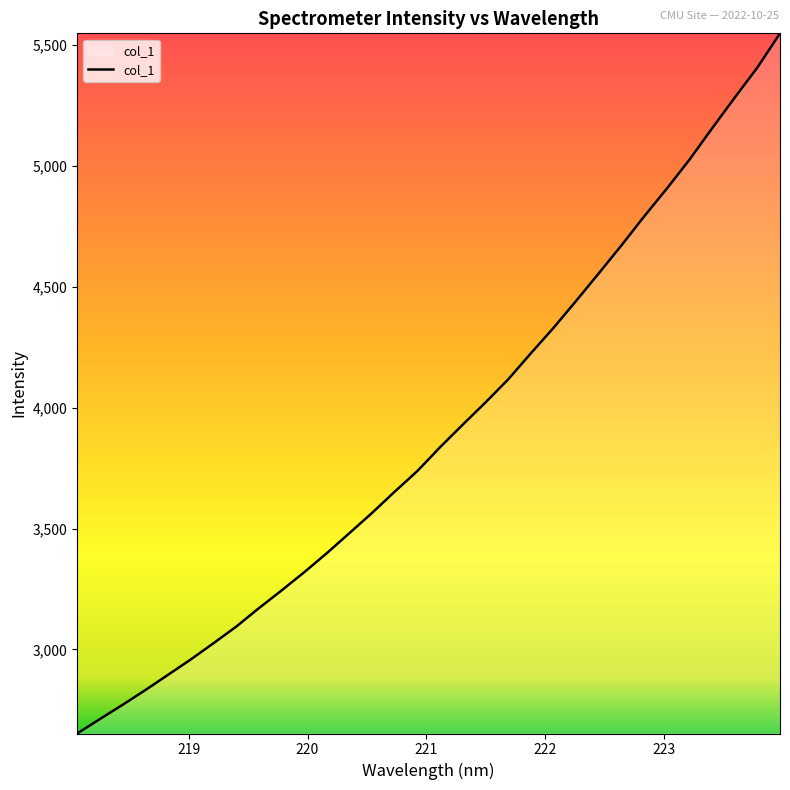

What is the smallest value displayed?

2651.7